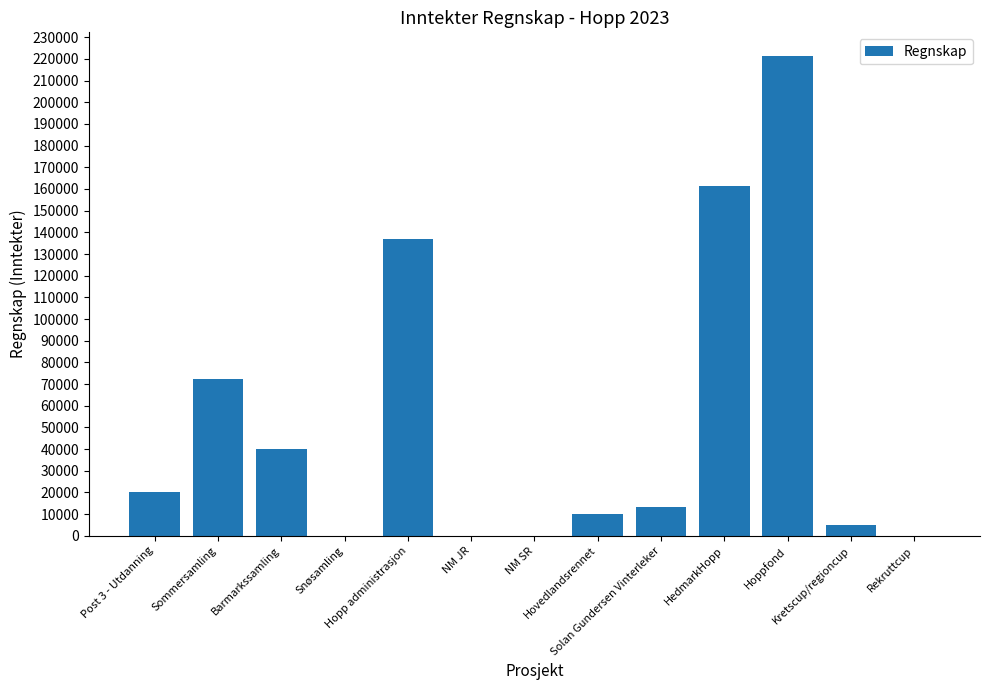

Count the number of categories in the chart.

13